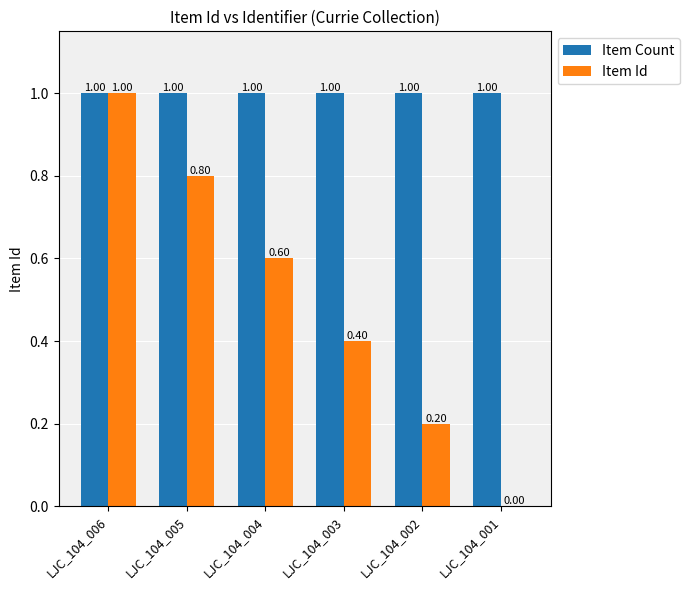

Count the number of categories in the chart.

6